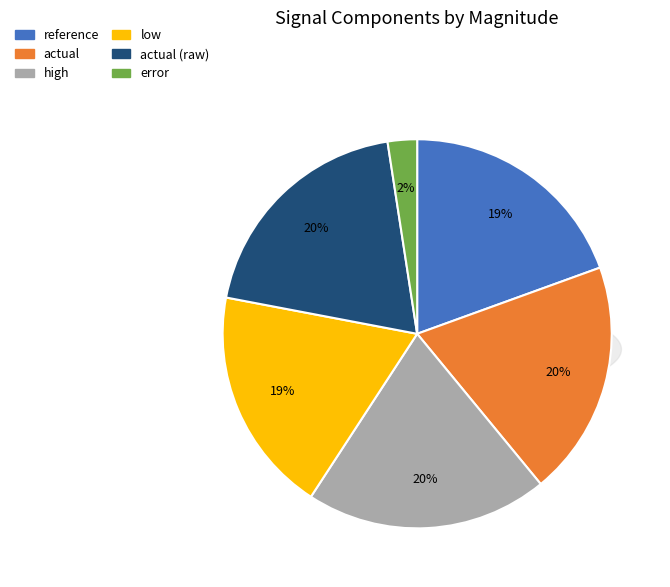

Is error the majority of the pie?

No